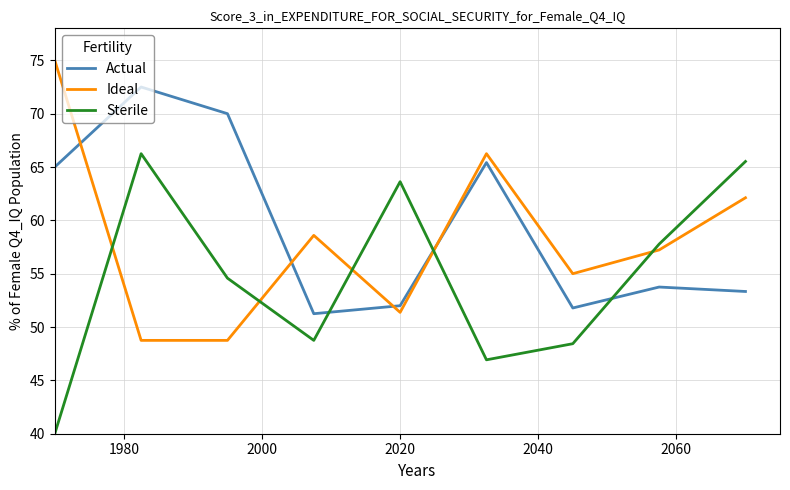

List the series in order of their overall mean, highest first.

Actual, Ideal, Sterile